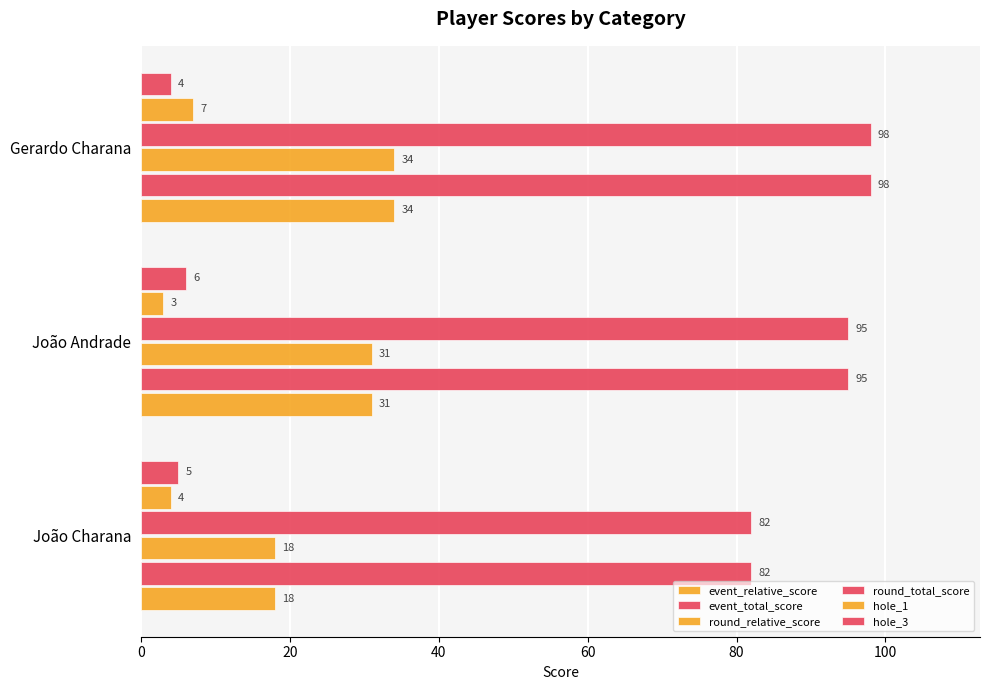

How many values in the round_total_score series are below 95?

1